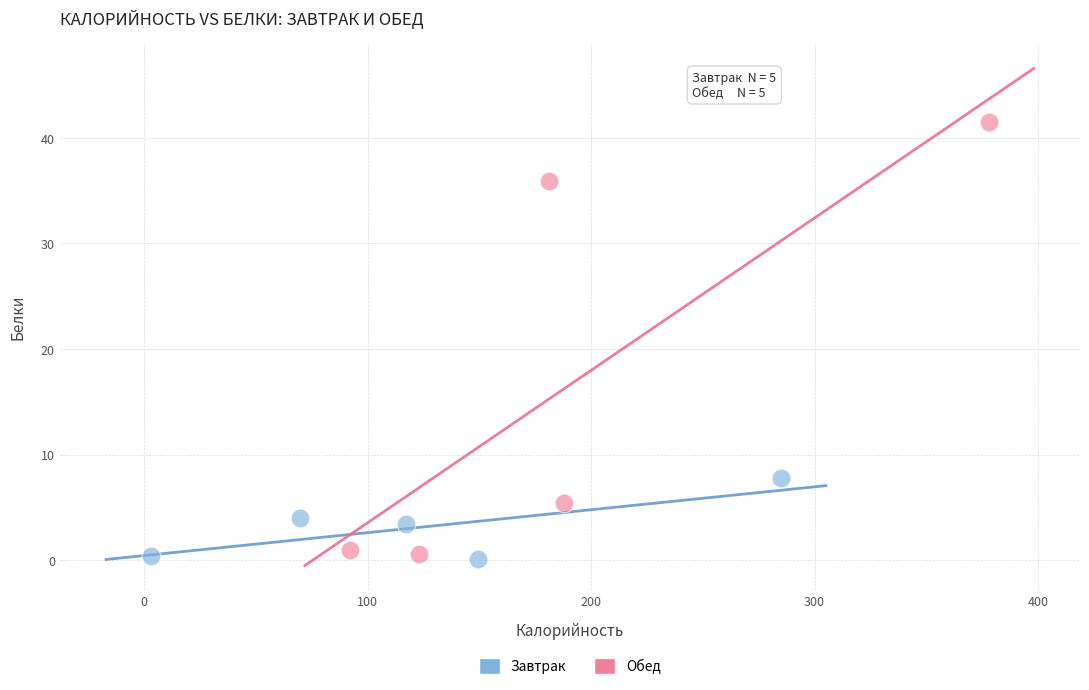

Which series has the largest Y range (max minus min)?

Обед